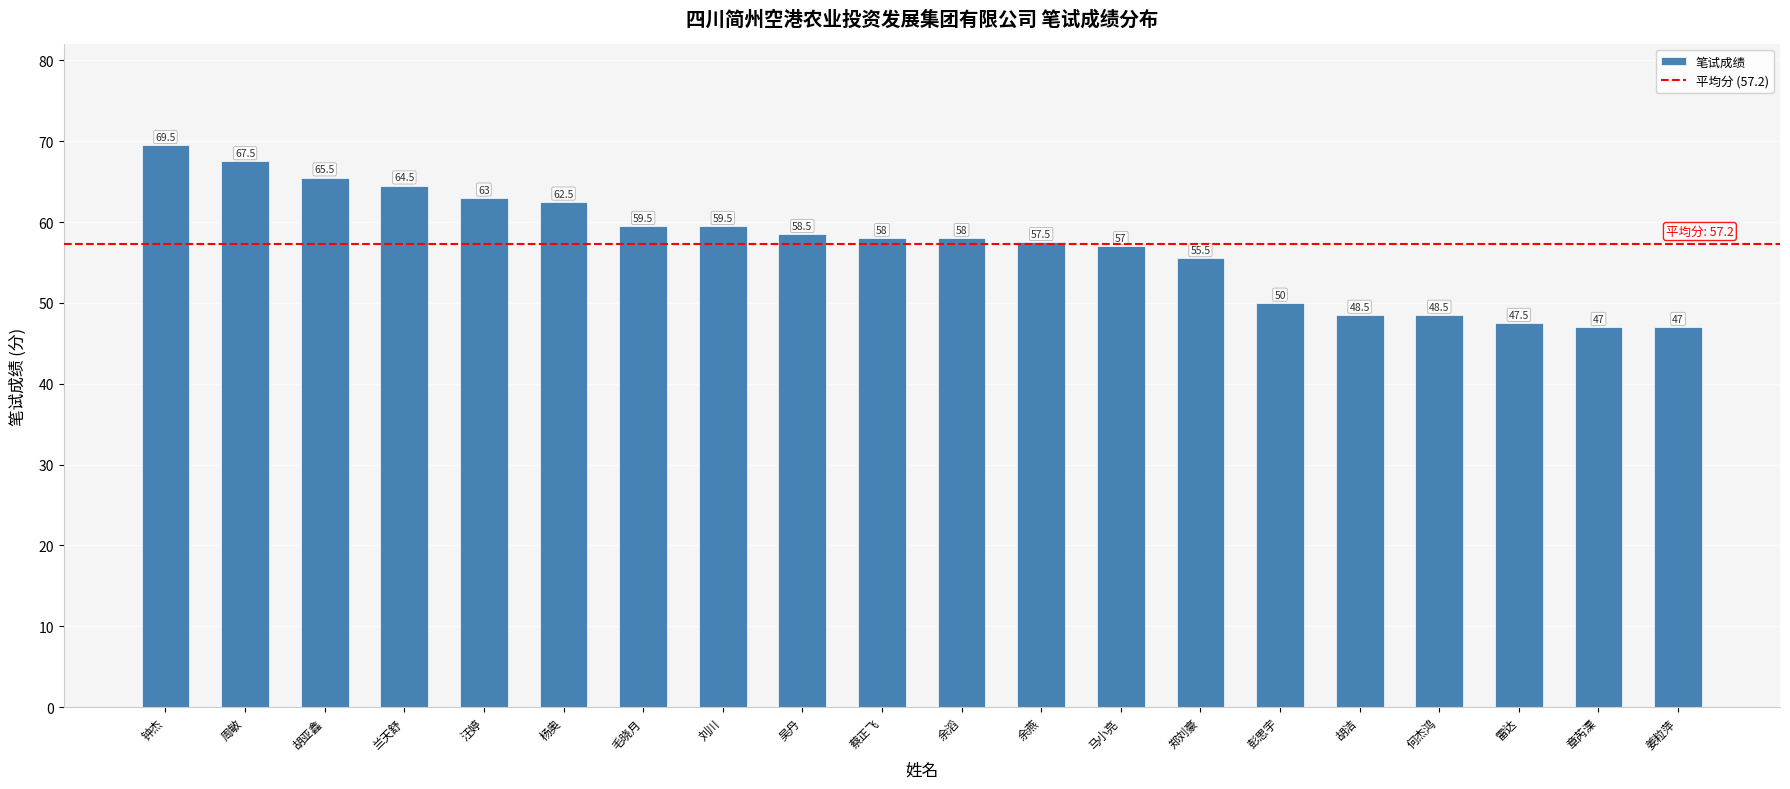

True or false: the data shows 65.5 at 胡亚鑫.

True